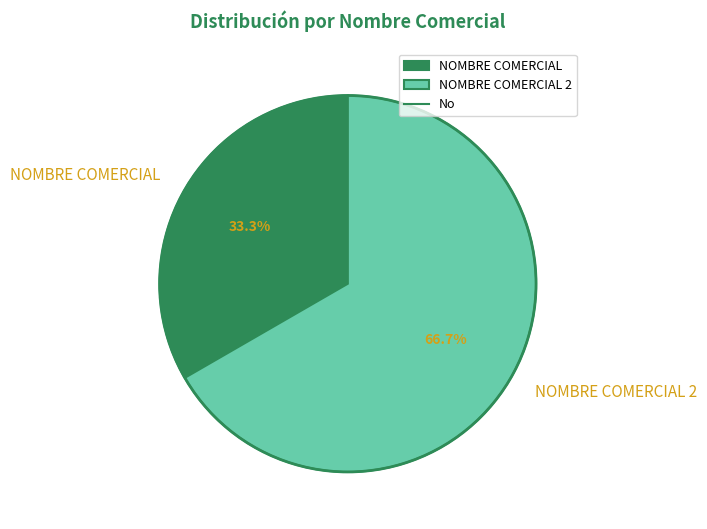

True or false: NOMBRE COMERCIAL 2 accounts for 67% of the total.

True